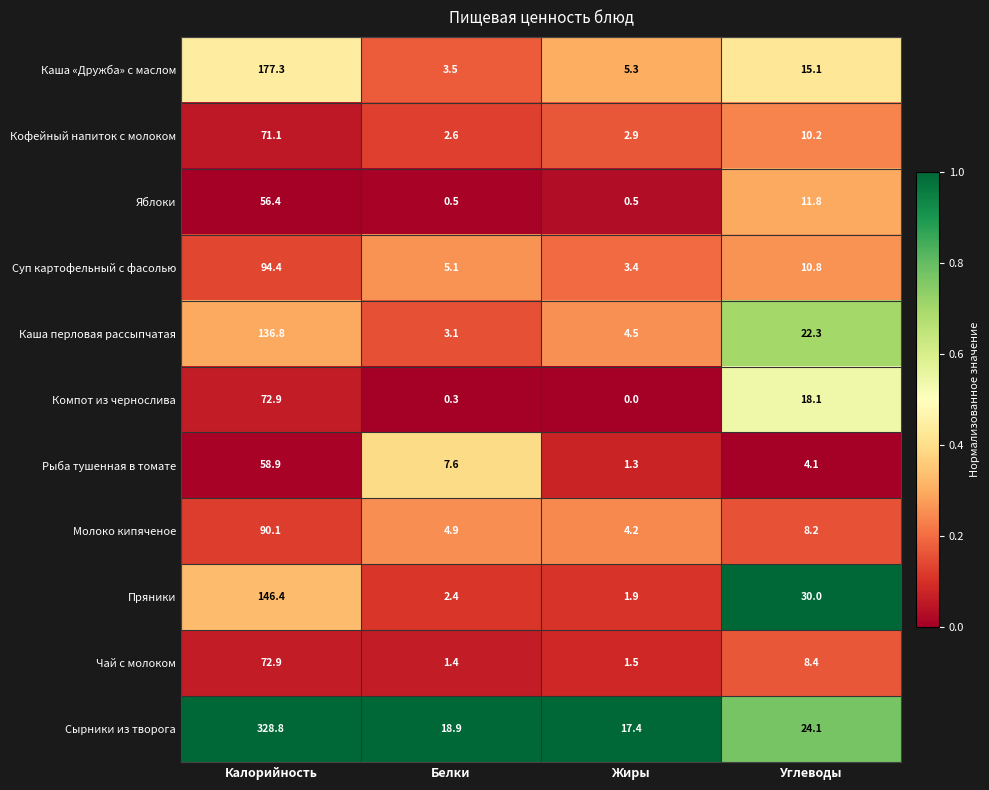

How many distinct data groups are displayed?

11